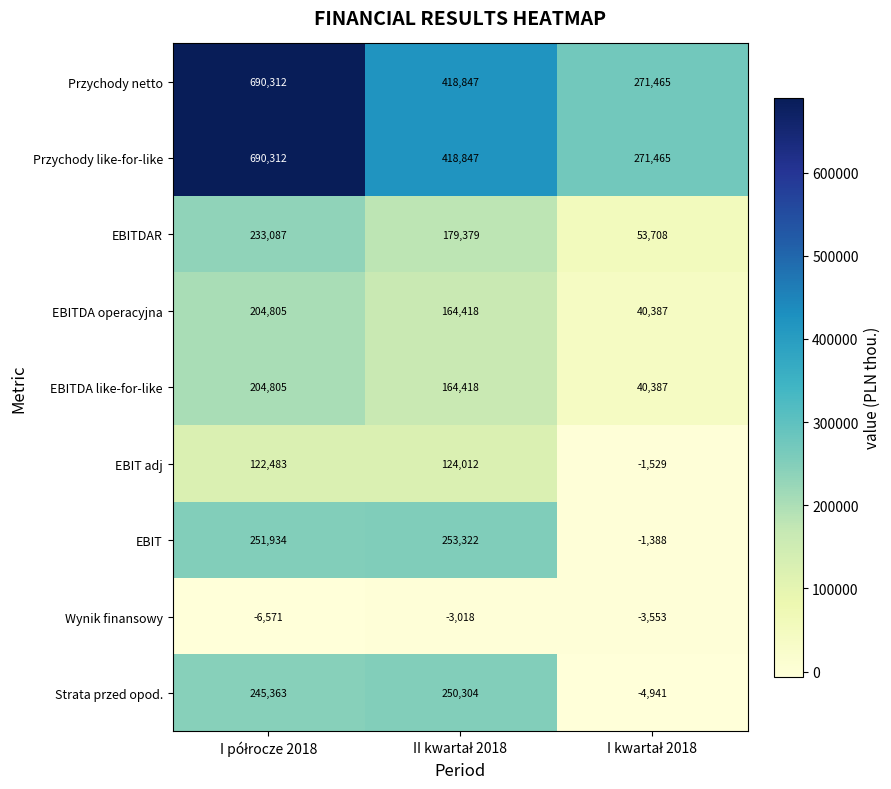

At how many categories does at least one series exceed 211402?

3